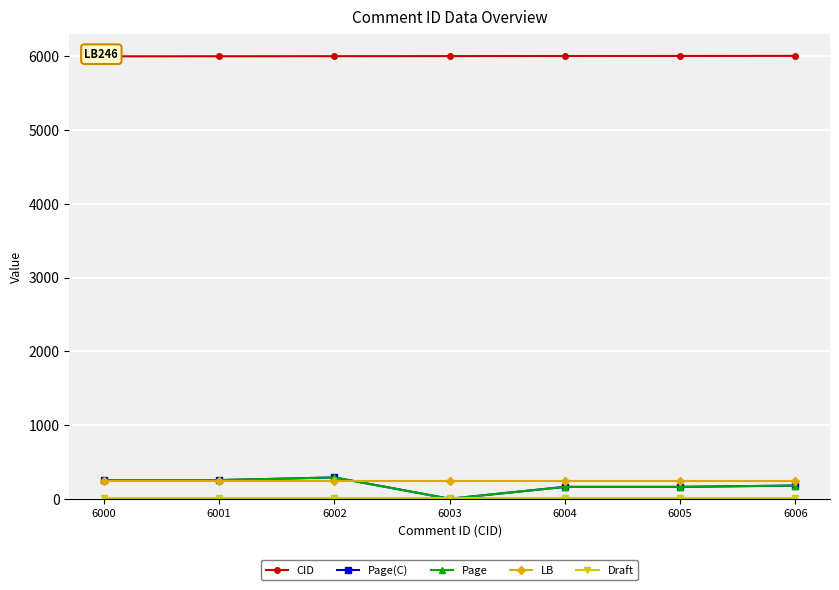

True or false: Page and Page(C) cross at least once.

False